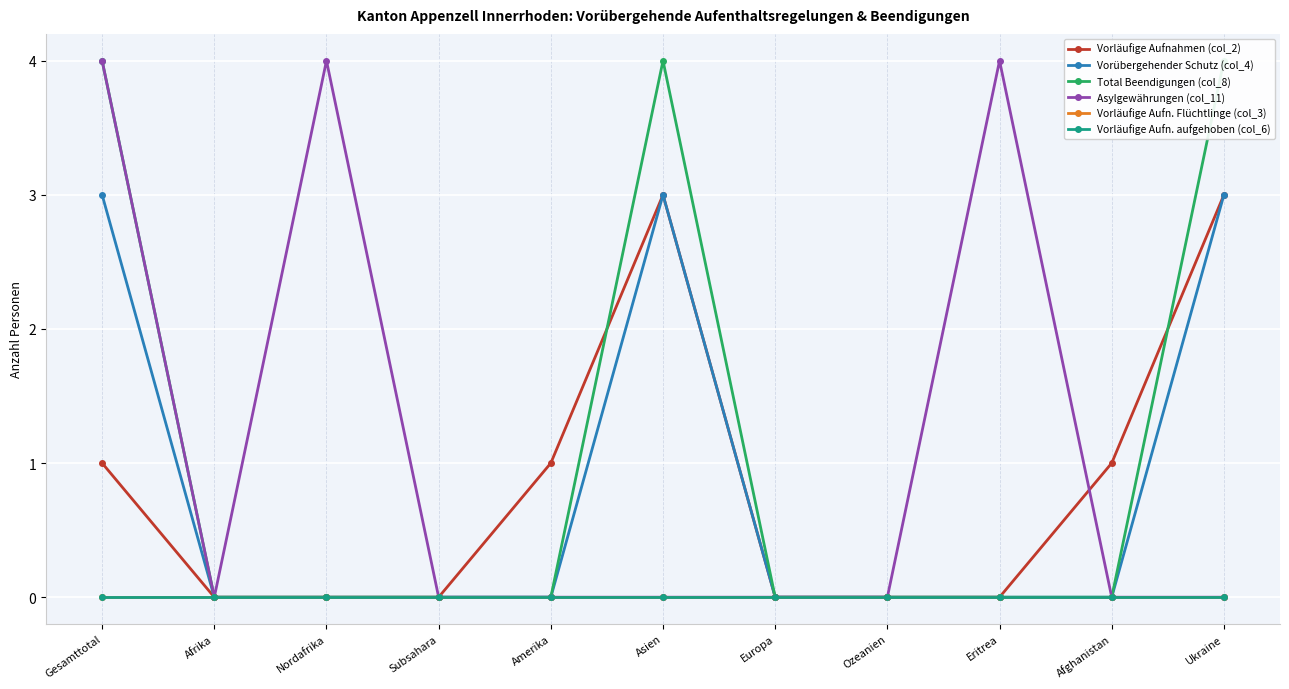

List the series in order of their peak value, lowest first.

Vorläufige Aufn. Flüchtlinge (col_3), Vorläufige Aufn. aufgehoben (col_6), Vorläufige Aufnahmen (col_2), Vorübergehender Schutz (col_4), Total Beendigungen (col_8), Asylgewährungen (col_11)